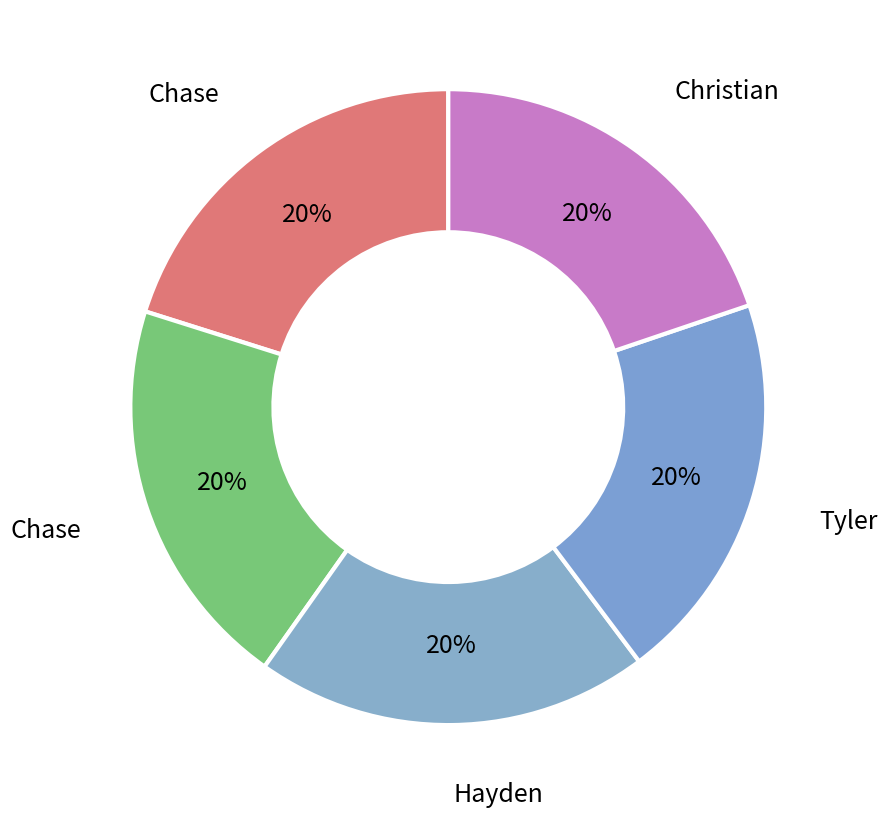

How many slices are in this pie chart?

5